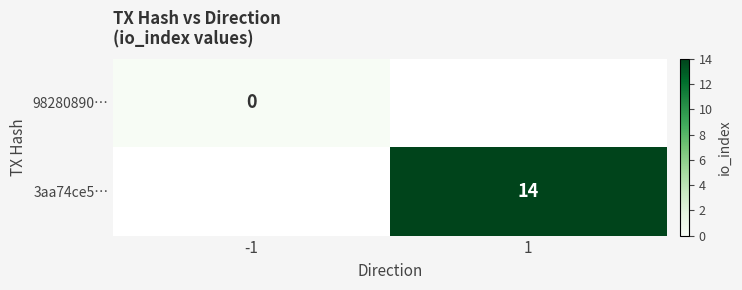

True or false: 3aa74ce5… has a value of 3 at 1.

False